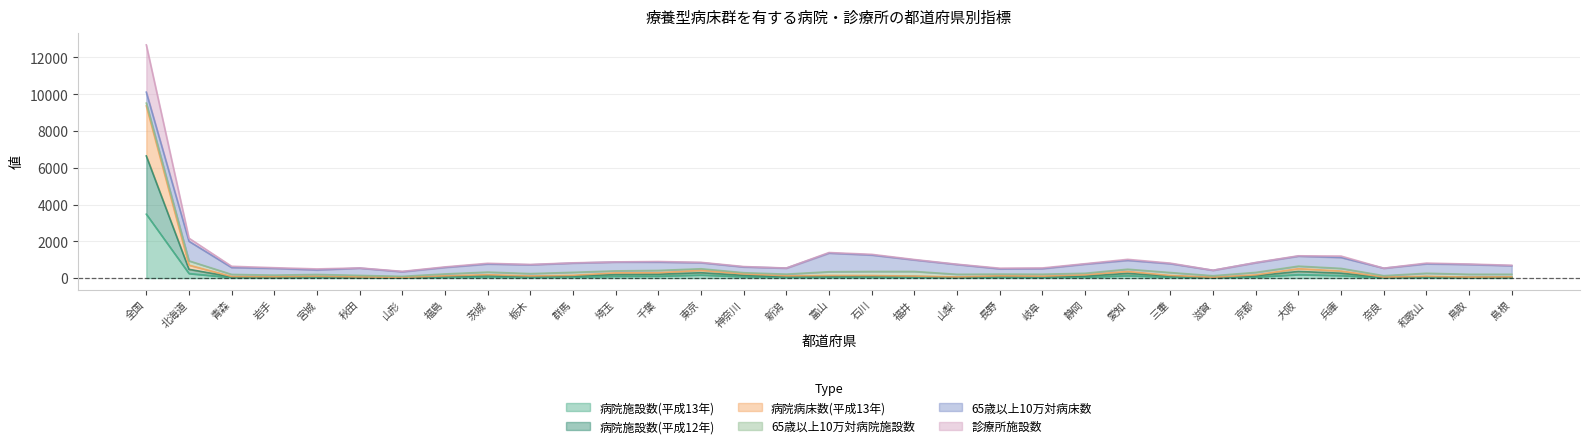

Which category has the highest value in the 病院施設数(平成13年) series?

全国